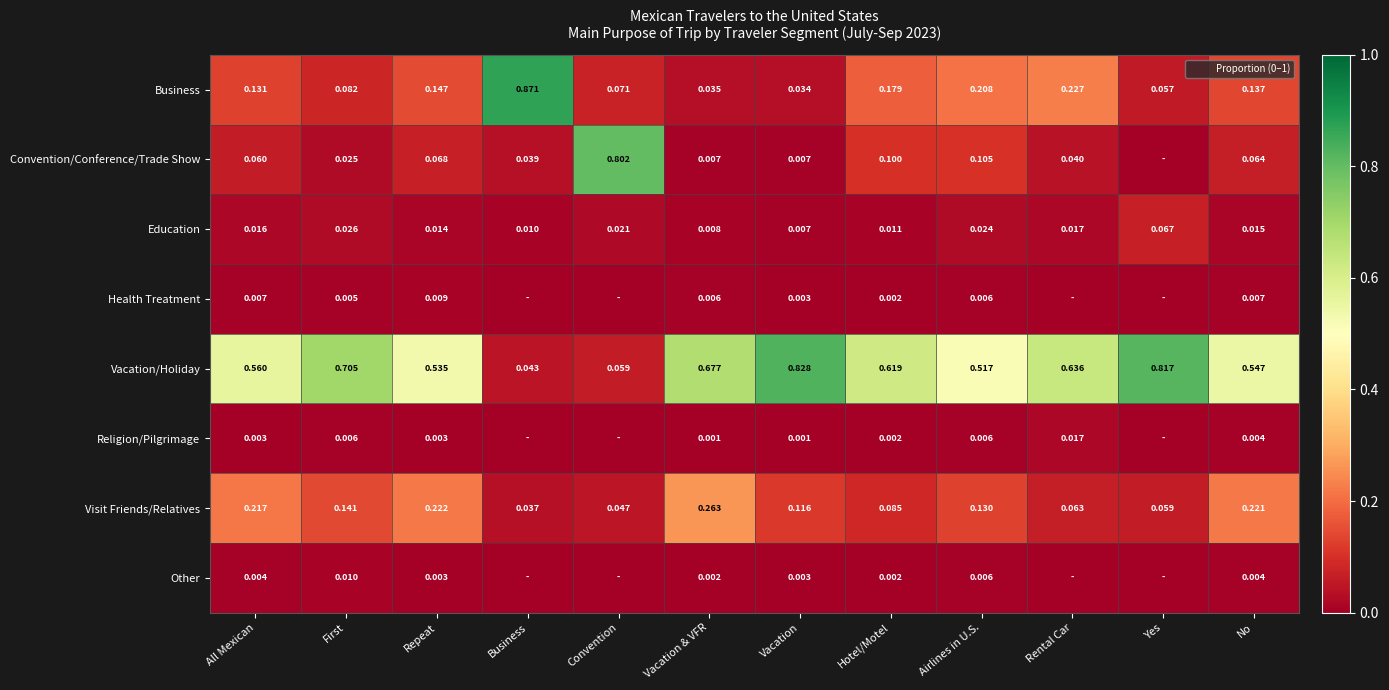

What is the difference between the maximum and minimum values in the Education series?

0.1